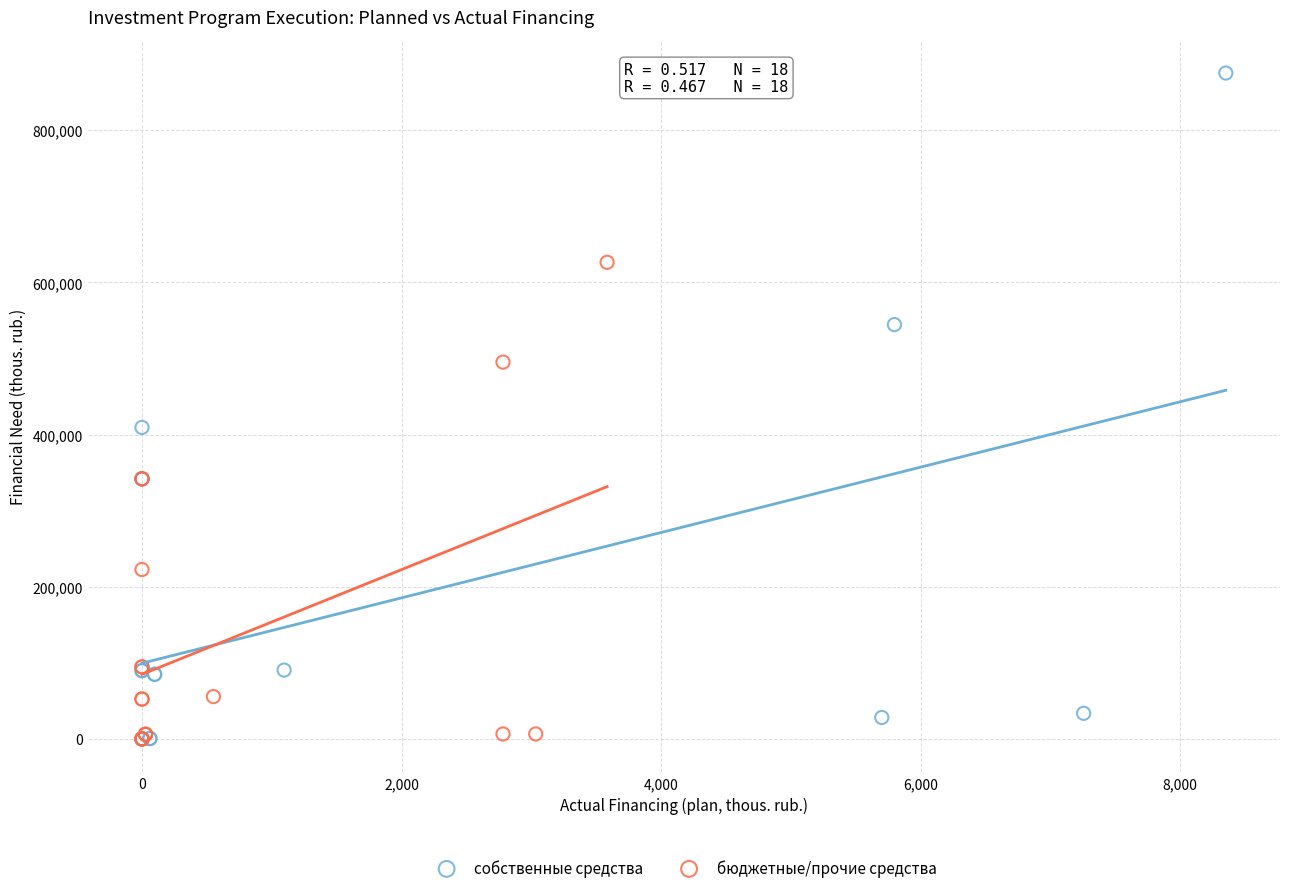

Which series contains the highest Y value?

собственные средства